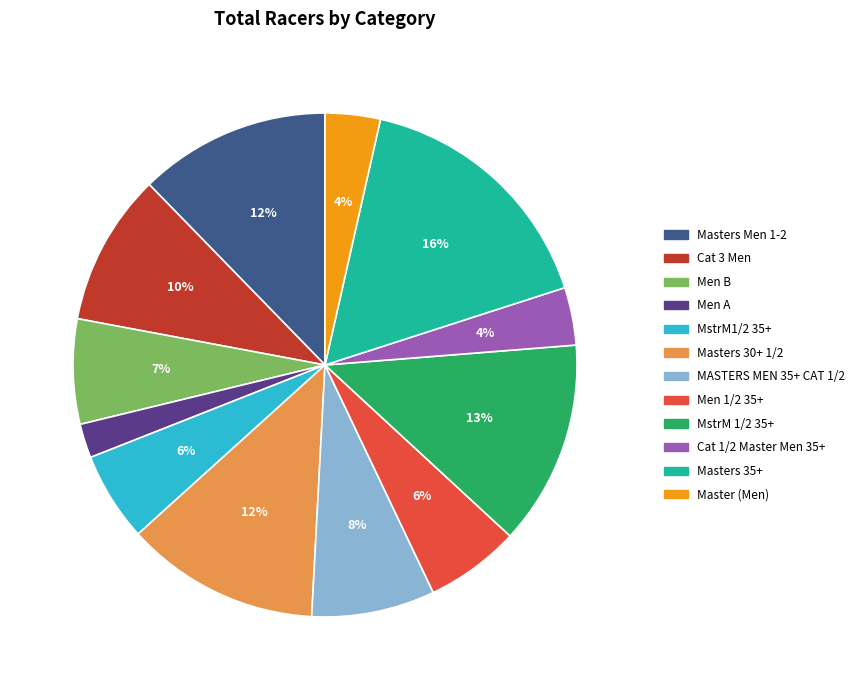

Combined, do Masters 30+ 1/2 and MstrM 1/2 35+ account for over 50%?

No